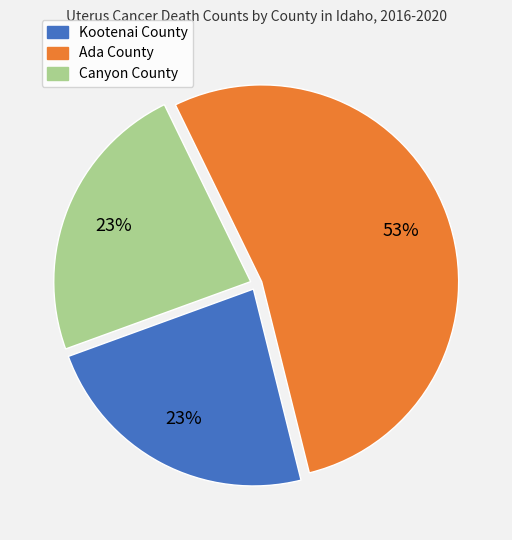

Do Ada County and Kootenai County together represent more than half of the pie?

Yes